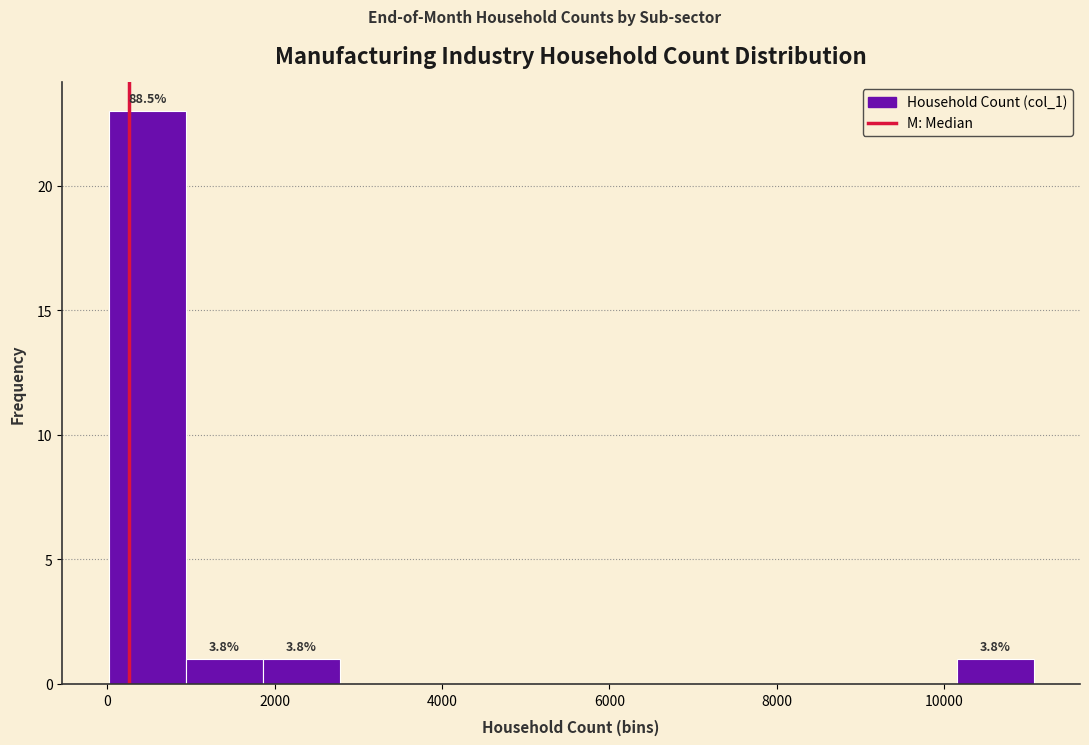

Over which range of the x-axis is the bar tallest?

0 to 1000